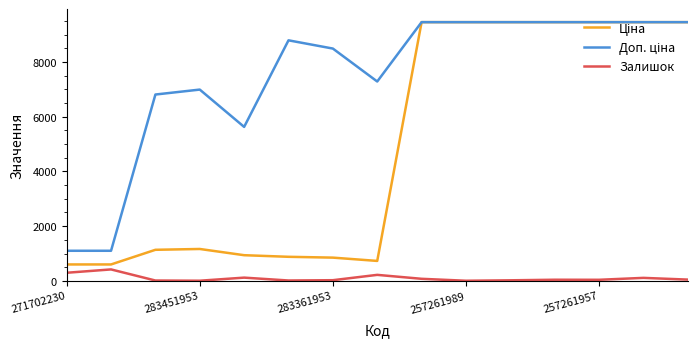

Does the chart display data point markers on the line(s)?

No